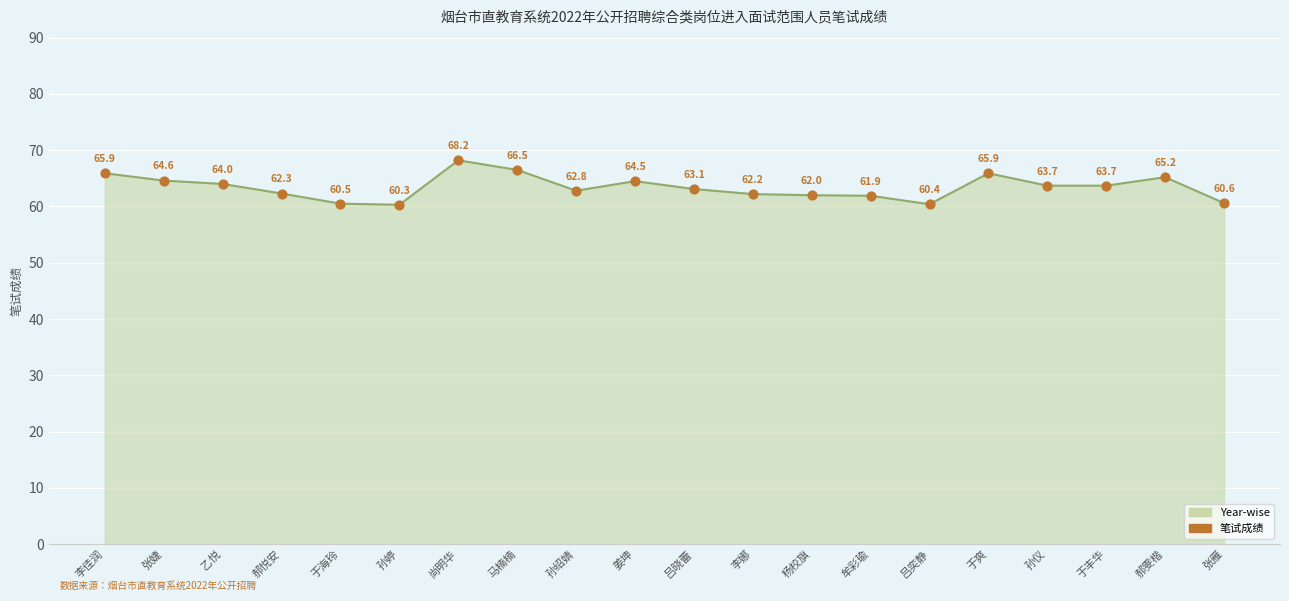

What is the ratio of the value at 郝雯楷 to the value at 孙仪?

1.0